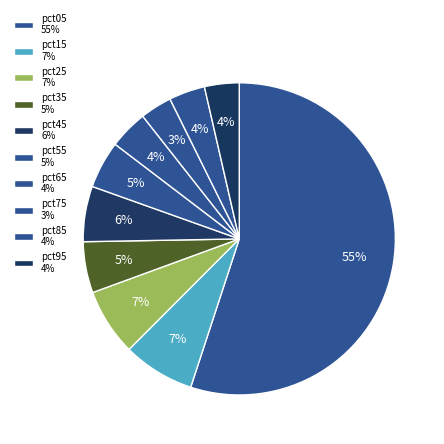

To the nearest percent, what is the difference between the largest and smallest slice percentages?

52%